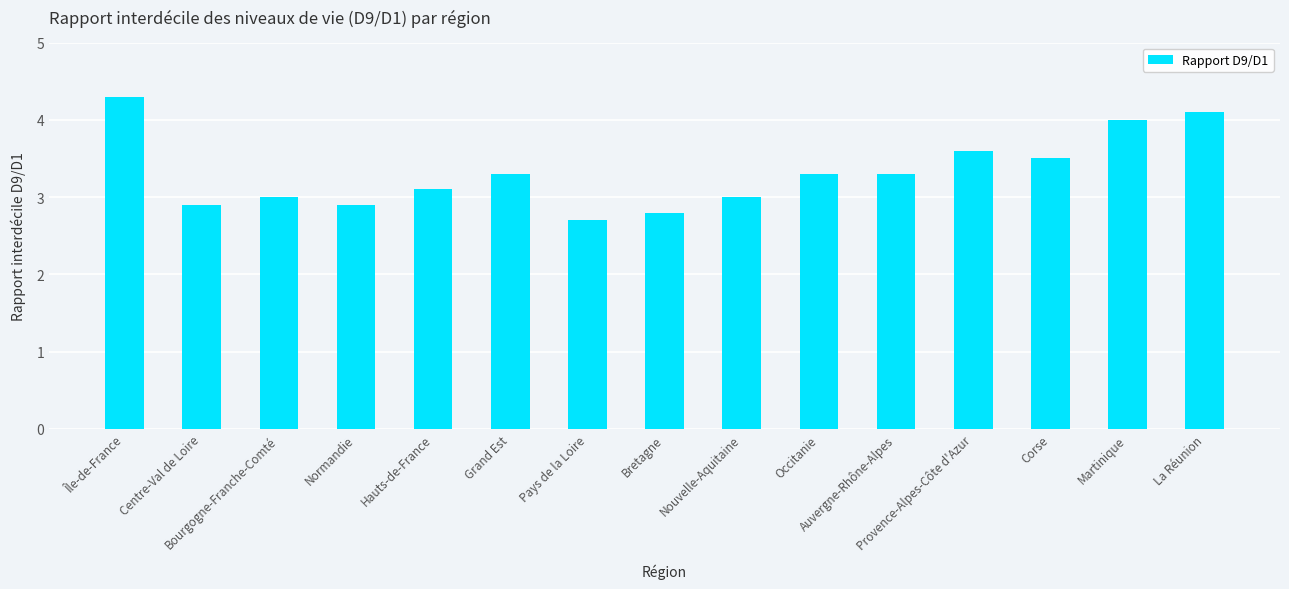

Are the bars grouped side by side (vs. stacked)?

No